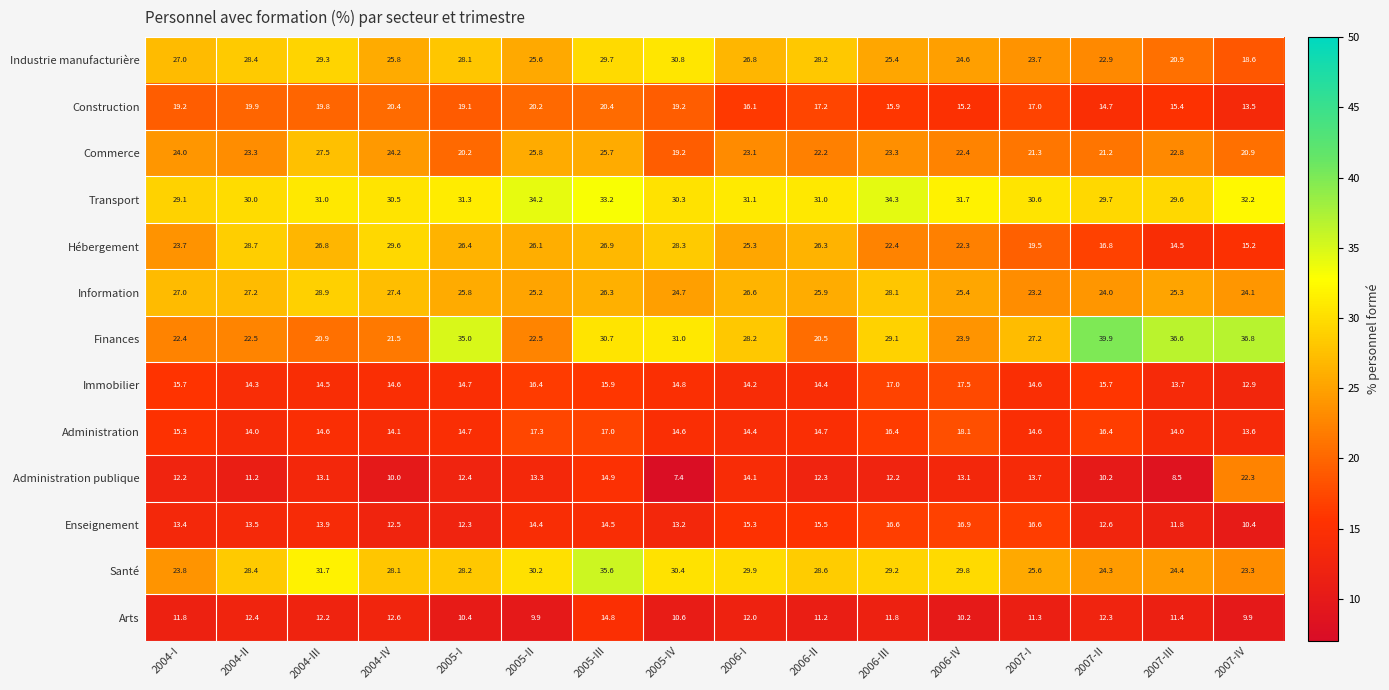

What is the average value of the Finances series?

28.0